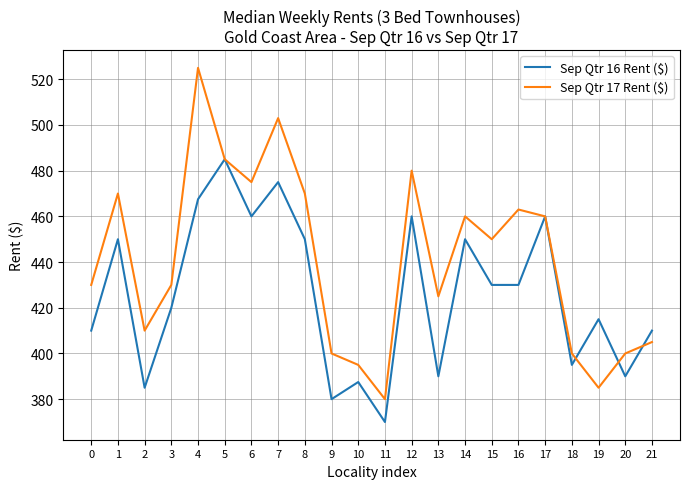

What is the average value of the Sep Qtr 17 Rent ($) series?

441.0